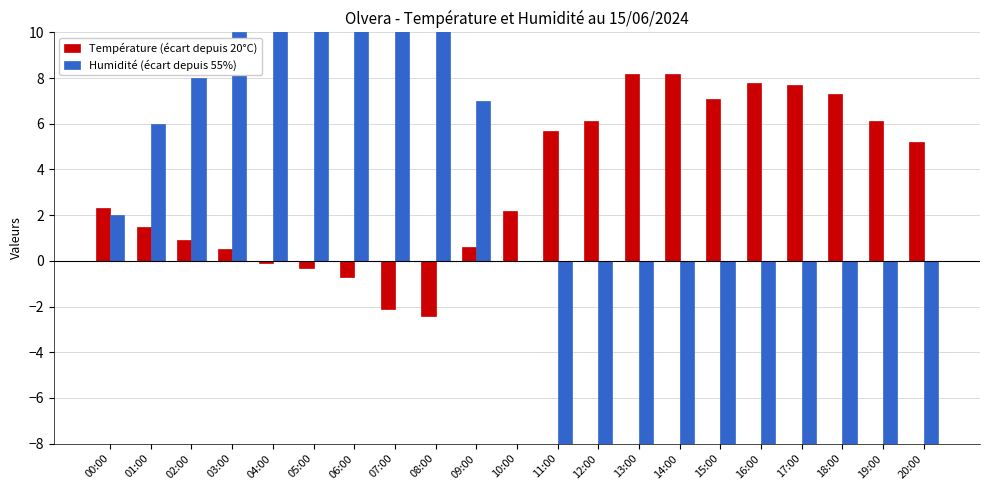

What is the minimum value shown in the chart?

-25.0